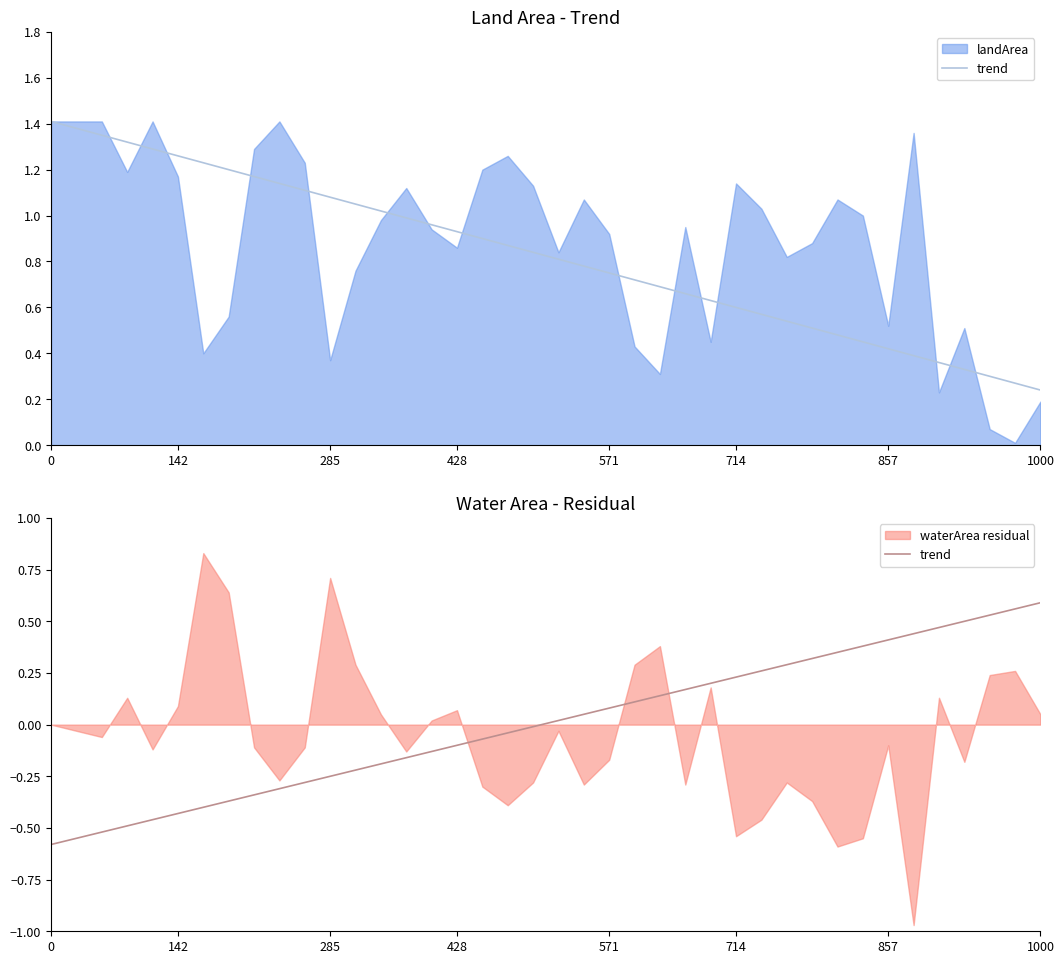

Is it true that the value at 0 is -0.2?

False